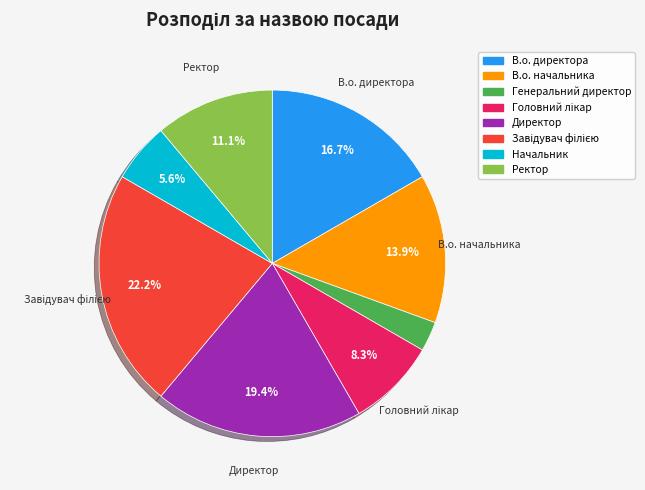

What is the ratio of the value at В.о. начальника to the value at Генеральний директор?

5.0